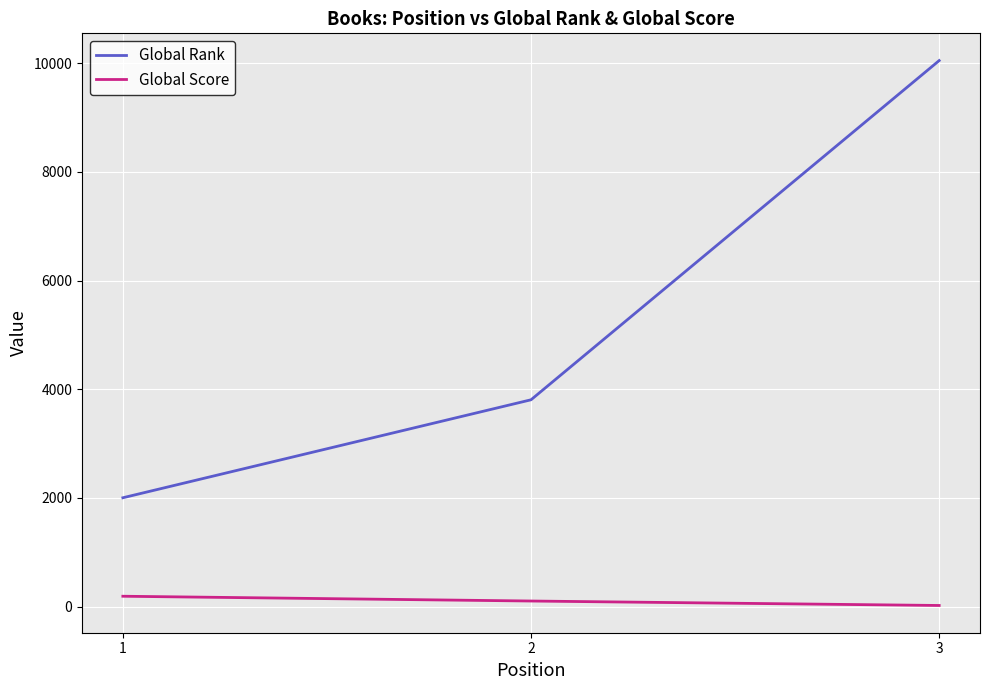

What is the spread (max minus min) of values at 2?

3703